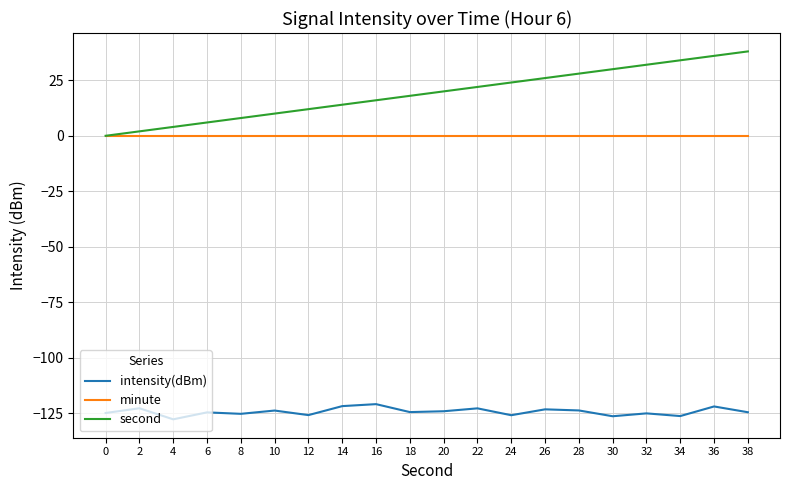

What is the sum of the second values at 28 and 26?

54.0